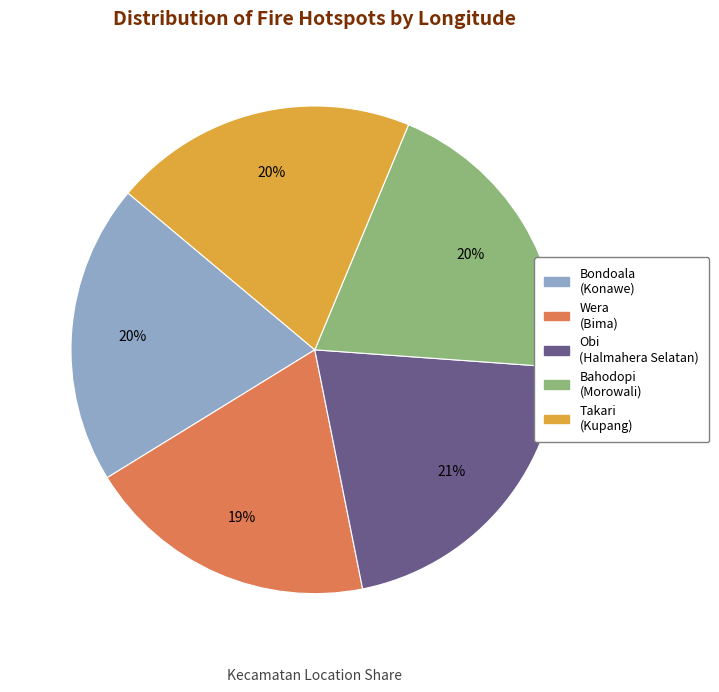

What is the ratio of the value at Wera (Bima) to the value at Obi (Halmahera Selatan)?

0.9